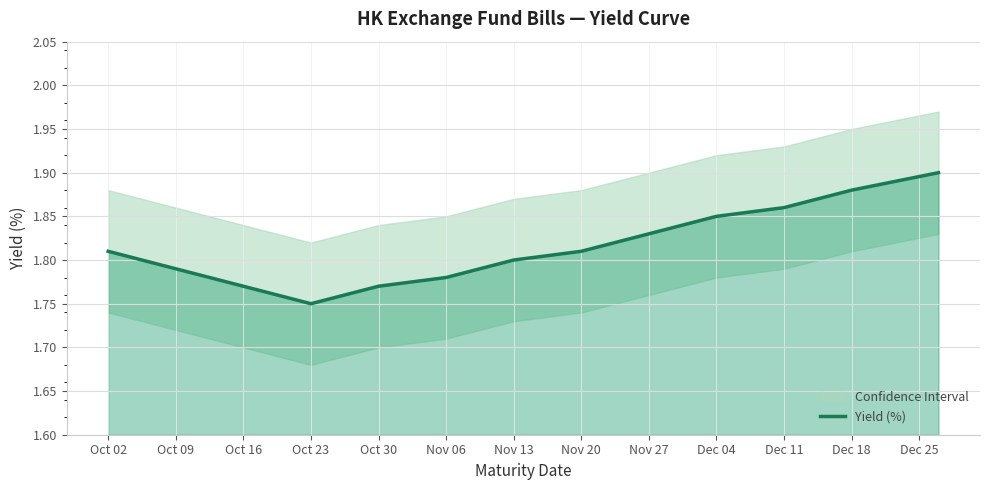

Which has a higher value, Nov 27 or Dec 18?

Dec 18